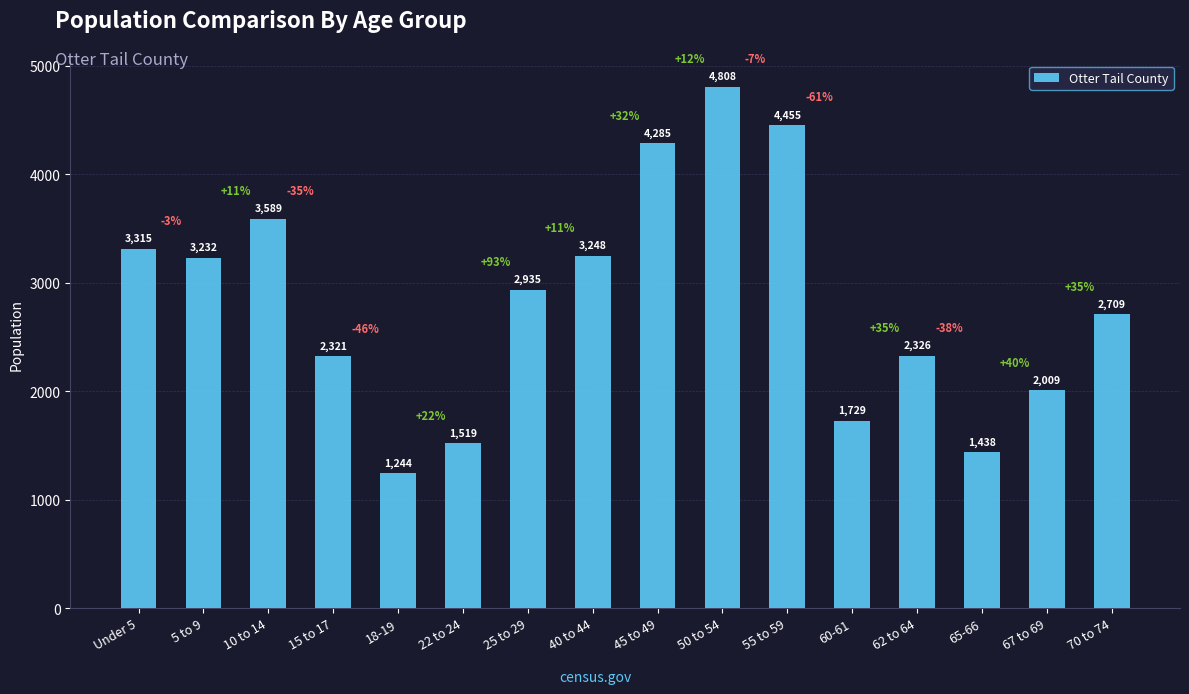

The value at 25 to 29 is 4582. True or false?

False